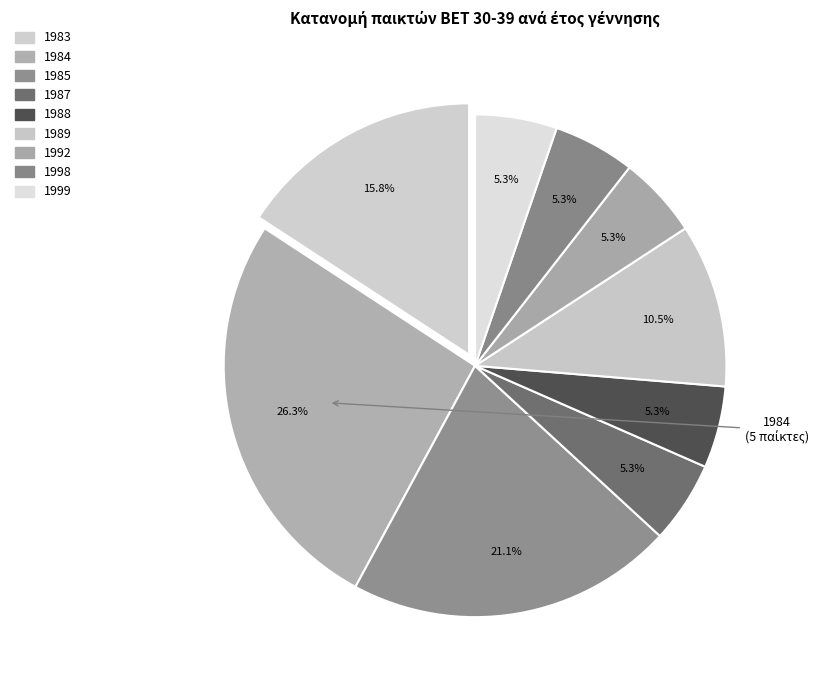

How many slices are in this pie chart?

9